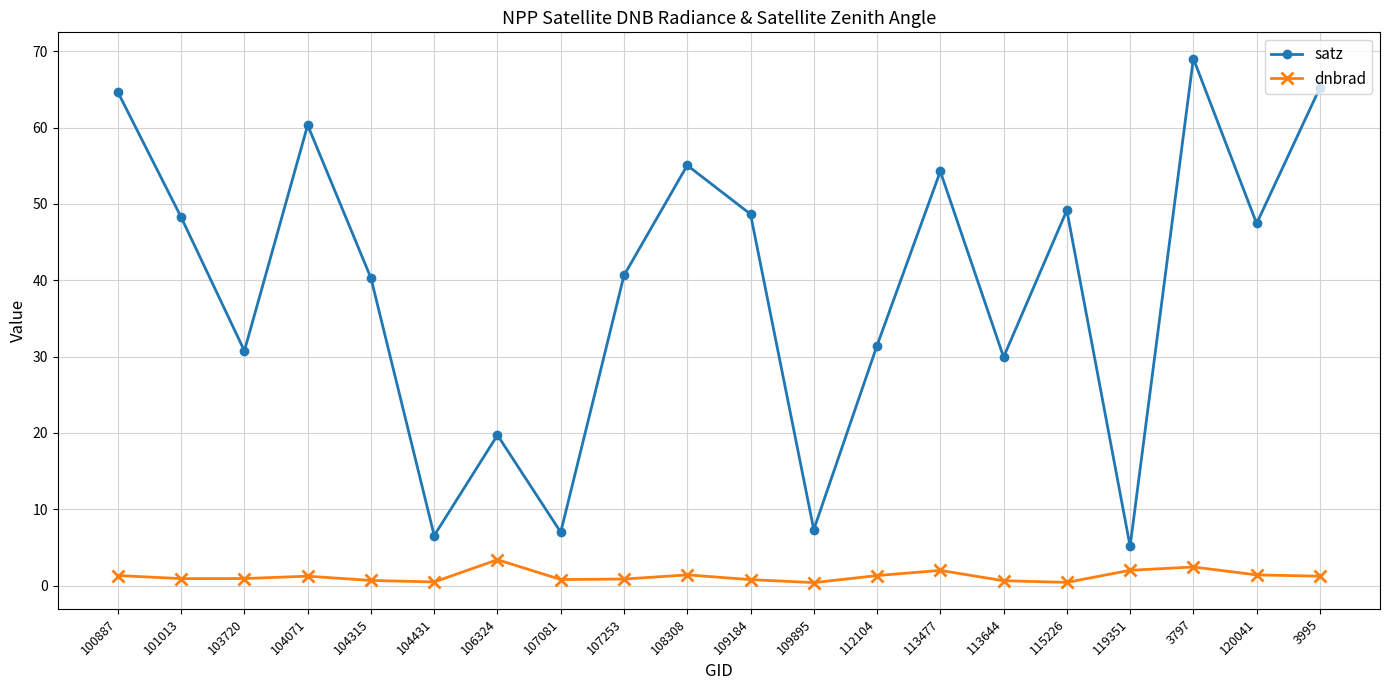

Between 104315 and 109895, which series saw the biggest shift?

satz